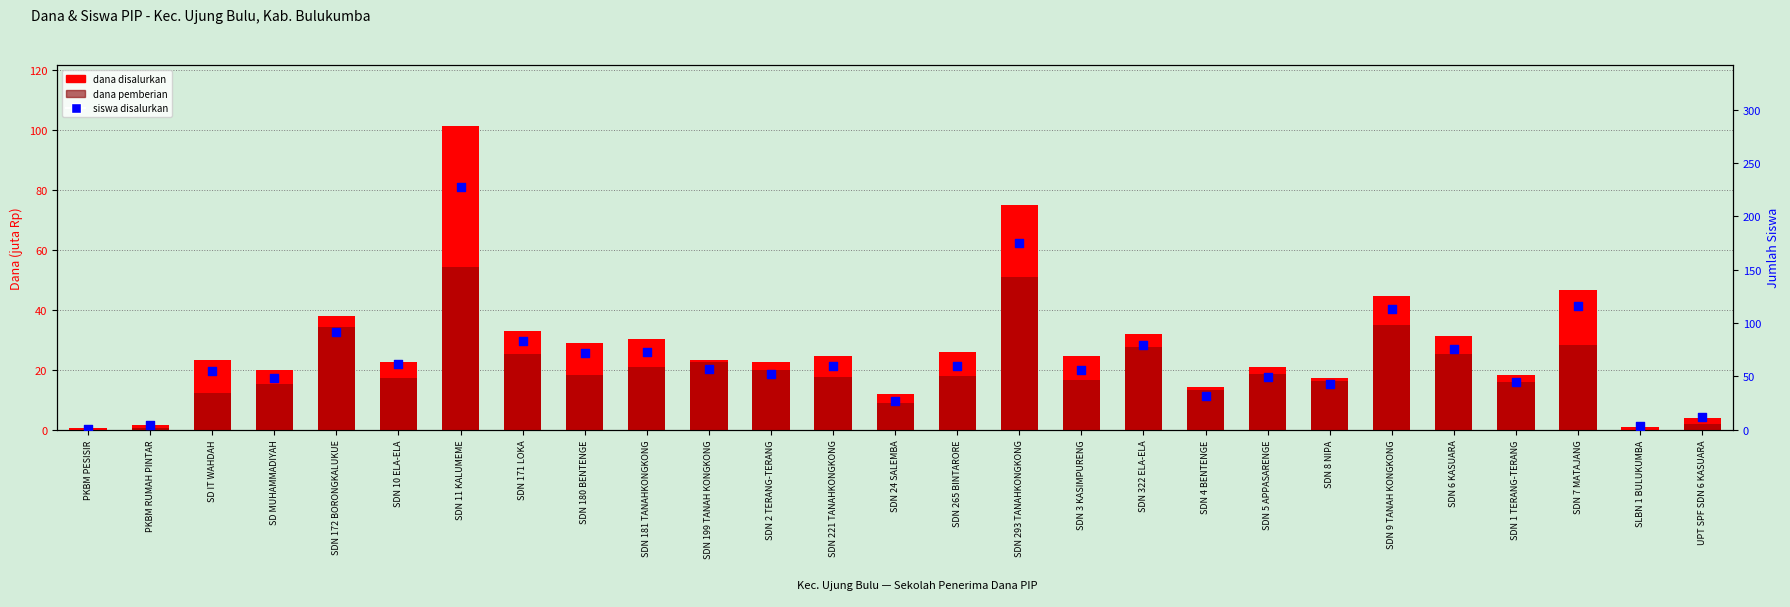

At how many categories does at least one series exceed 139?

2